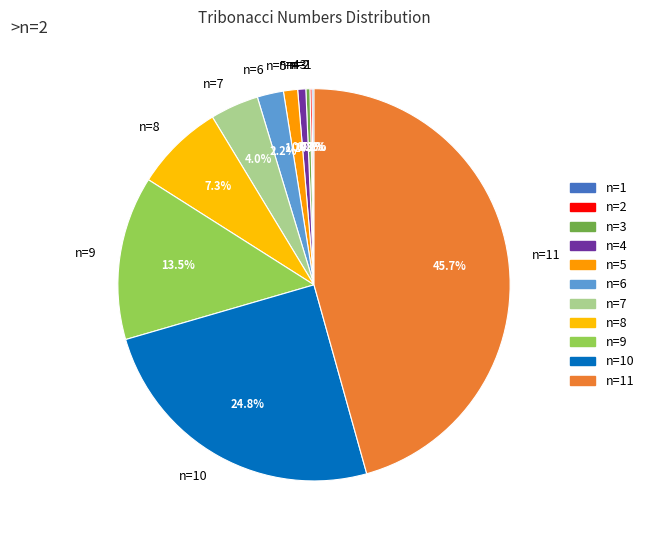

Which has a higher value, n=8 or n=7?

n=8